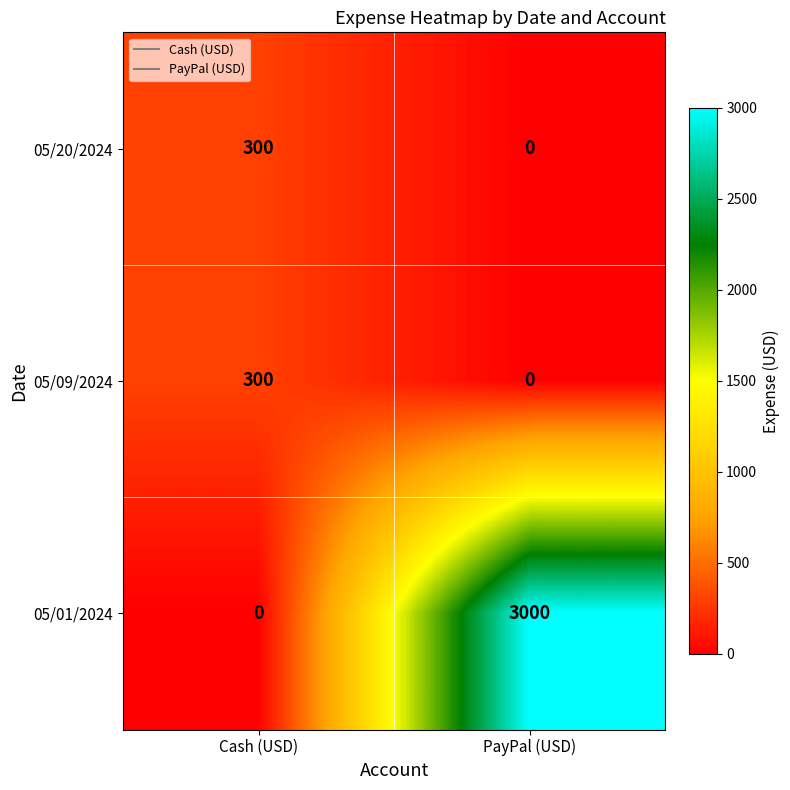

What is the greatest value displayed?

3000